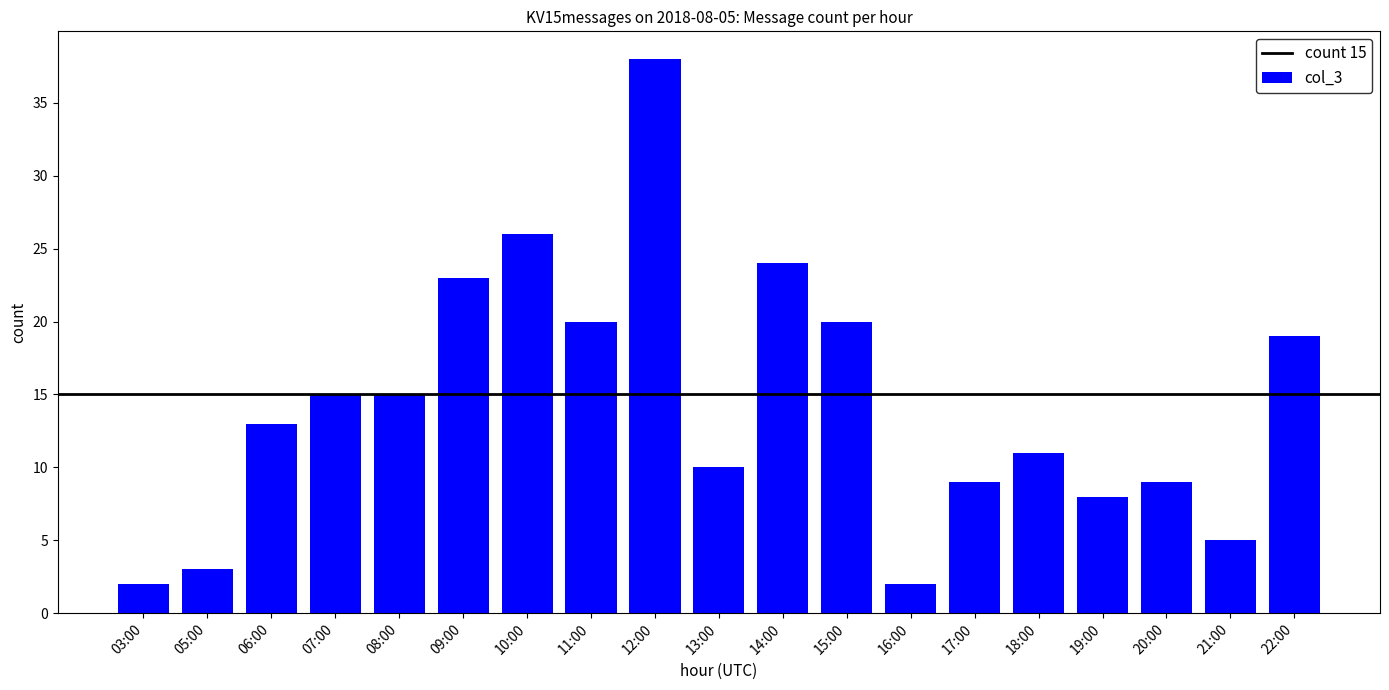

How many values are below 13?

9